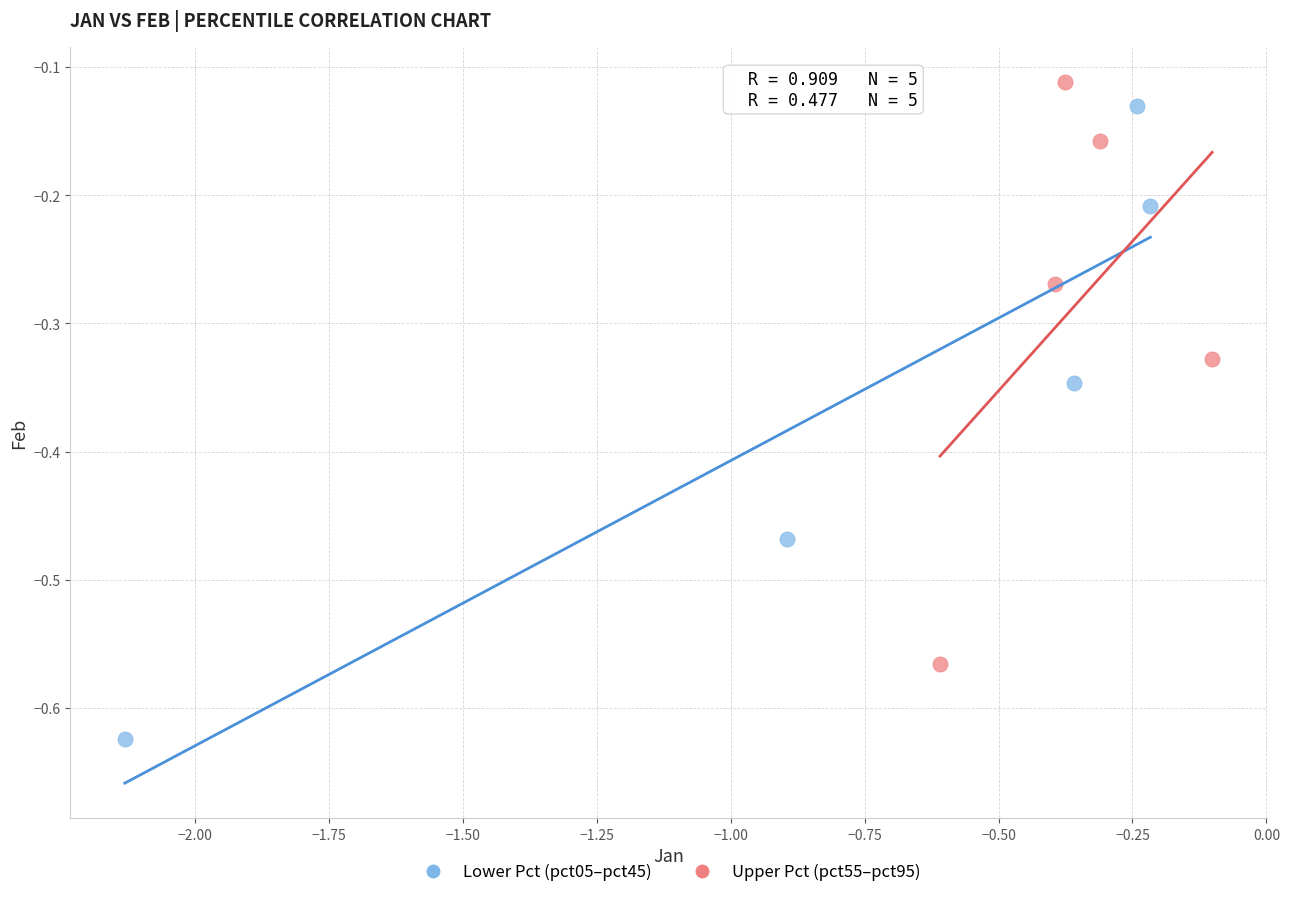

What are all the series names shown in the legend?

Lower Pct (pct05–pct45), Upper Pct (pct55–pct95)